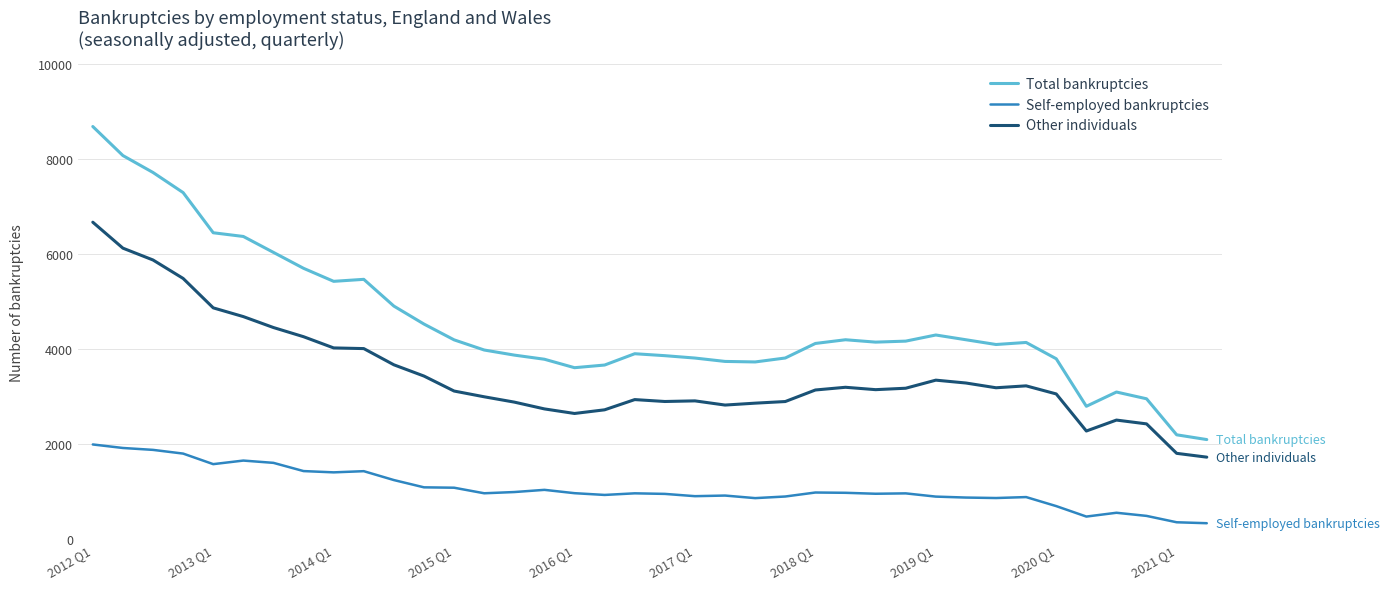

True or false: Self-employed bankruptcies and Other individuals intersect in this chart.

False